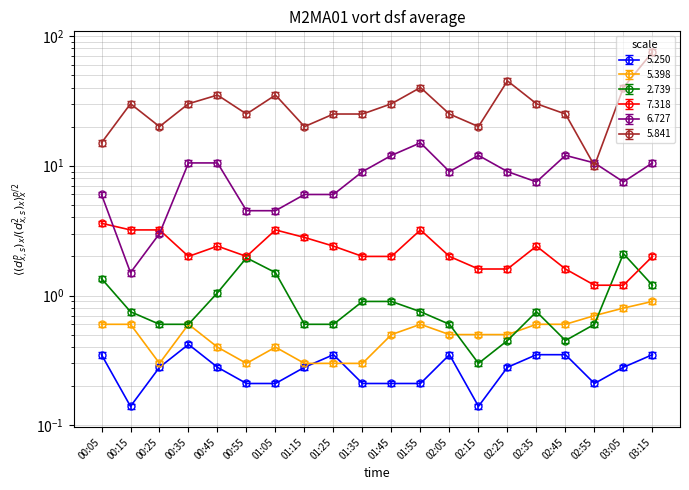

Which label corresponds to the largest value in the chart?

03:15